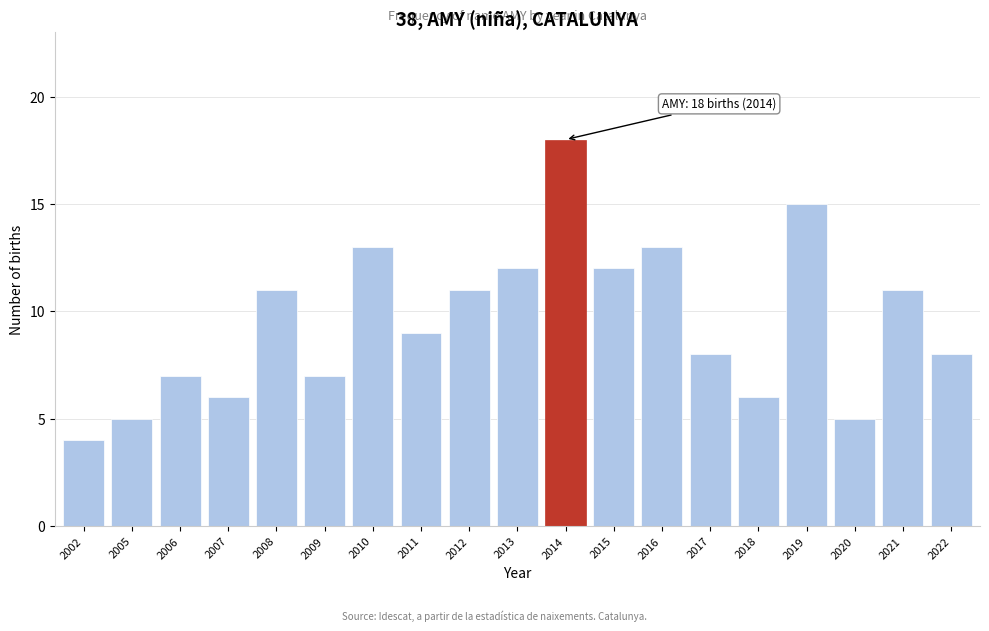

Reading left to right, transcribe all the data shown in this chart.

2002=4	2005=5	2006=7	2007=6	2008=11	2009=7	2010=13	2011=9	2012=11	2013=12	2014=18	2015=12	2016=13	2017=8	2018=6	2019=15	2020=5	2021=11	2022=8